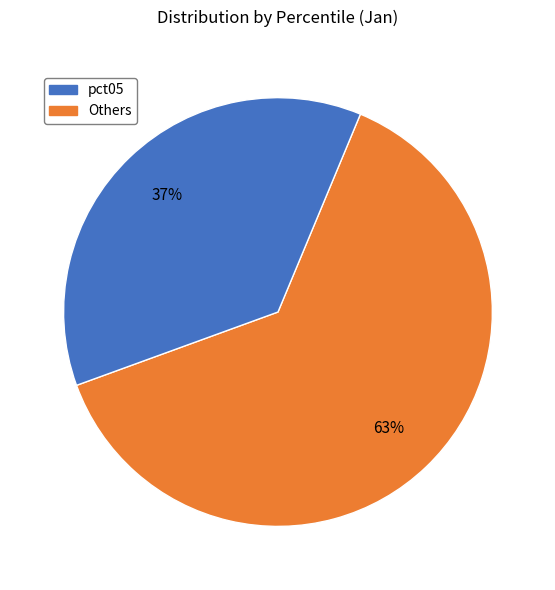

To the nearest percent, what is the average slice percentage?

50%